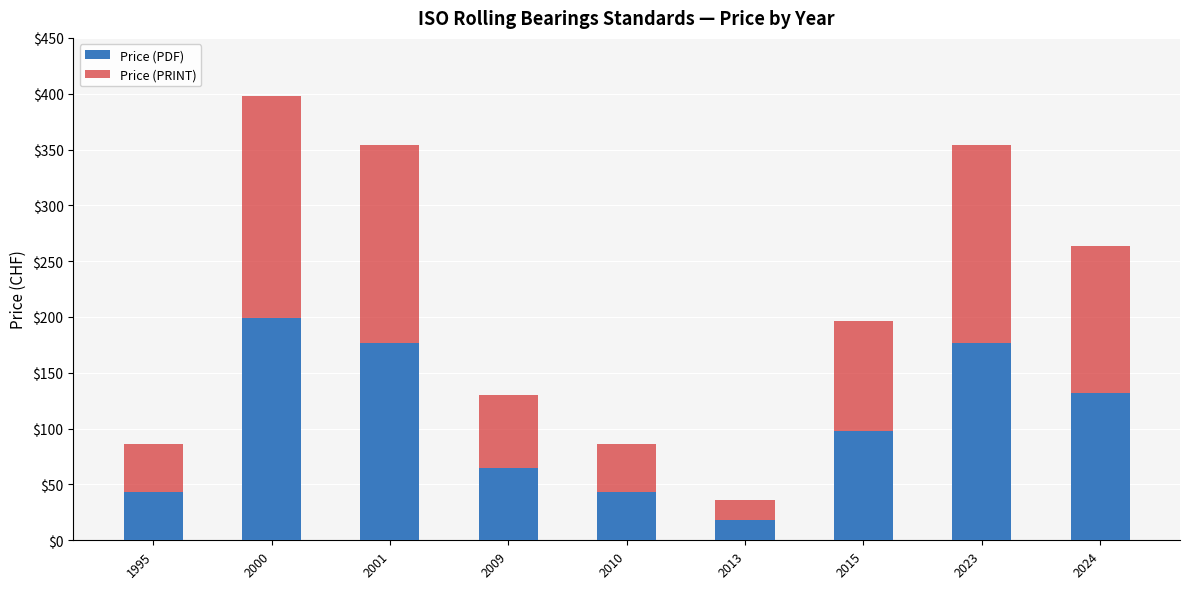

The value of Price (PDF) at 2023 is 177. True or false?

True